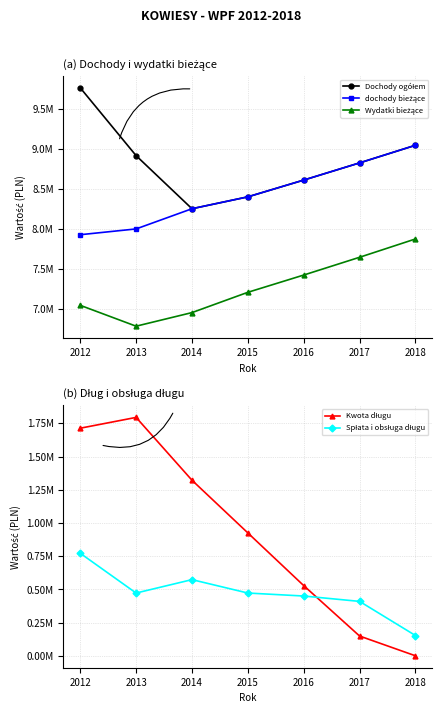

What is the difference between the maximum and minimum values in the Spłata i obsługa długu series?

619411.0